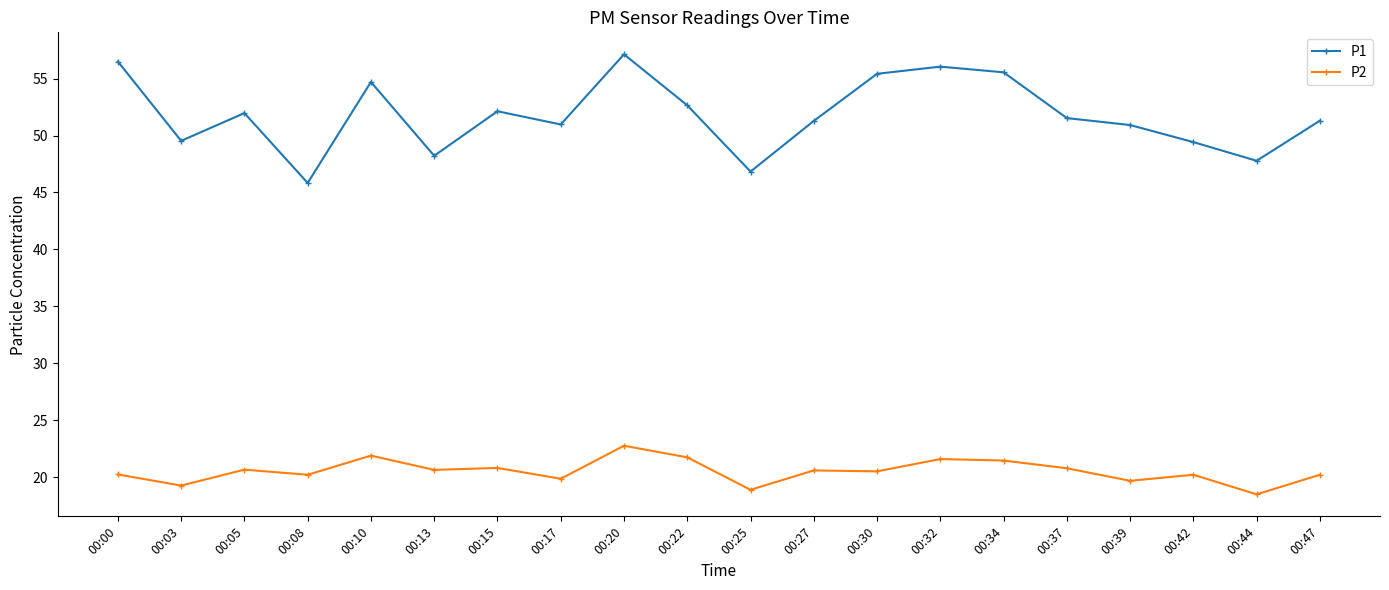

True or false: P1 has more than 0 interior local peaks.

True